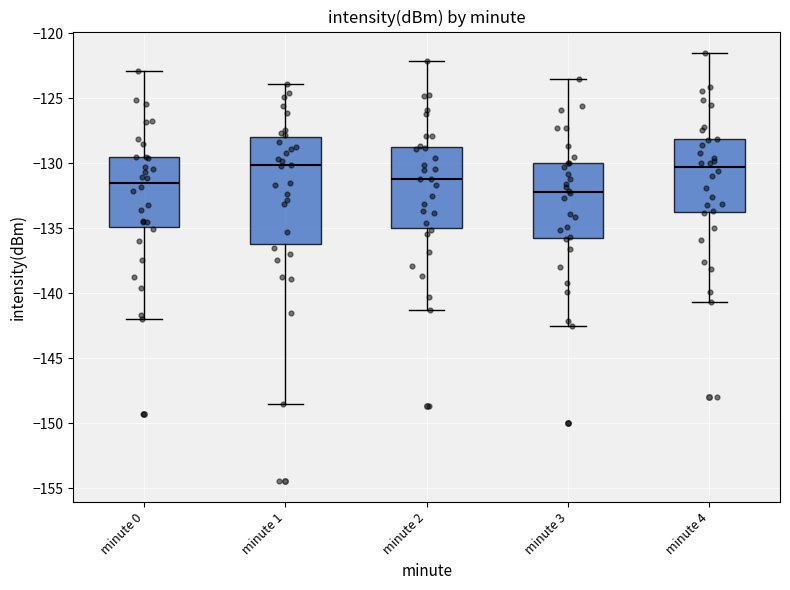

Reading left to right, transcribe this box plot: for each box, give where its median line is, the range the box spans, and where its two whiskers end, as read against the y-axis. The values are not printed on the chart, so give them approximately, as read against the axis.

minute 0: median -131.5, box -135.0 to -129.5, whiskers -142.0 to -123.0
minute 1: median -130.0, box -136.0 to -128.0, whiskers -148.5 to -124.0
minute 2: median -131.0, box -135.0 to -128.5, whiskers -141.5 to -122.0
minute 3: median -132.0, box -136.0 to -130.0, whiskers -142.5 to -123.5
minute 4: median -130.5, box -134.0 to -128.0, whiskers -140.5 to -121.5